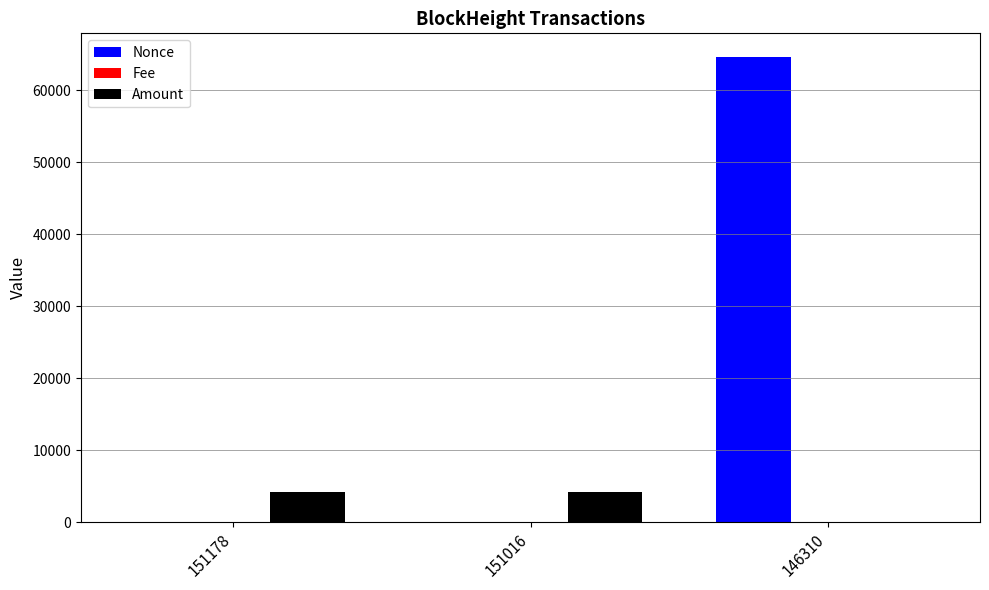

What is the difference between the Nonce values at 146310 and 151016?

64634.0